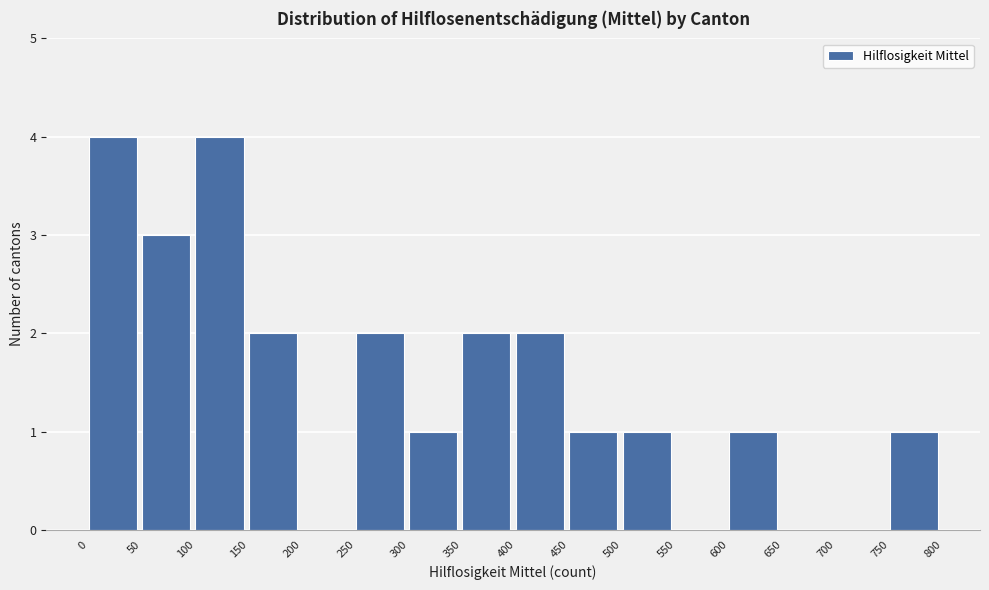

Reading left to right, list every bar in this chart as the range it spans on the x-axis followed by its height. The values are not printed on the chart, so give them approximately, as read against the axis.

0 to 50: 4
50 to 100: 3
100 to 150: 4
150 to 200: 2
200 to 250: 0
250 to 300: 2
300 to 350: 1
350 to 400: 2
400 to 450: 2
450 to 500: 1
500 to 550: 1
550 to 600: 0
600 to 650: 1
650 to 700: 0
700 to 750: 0
750 to 800: 1